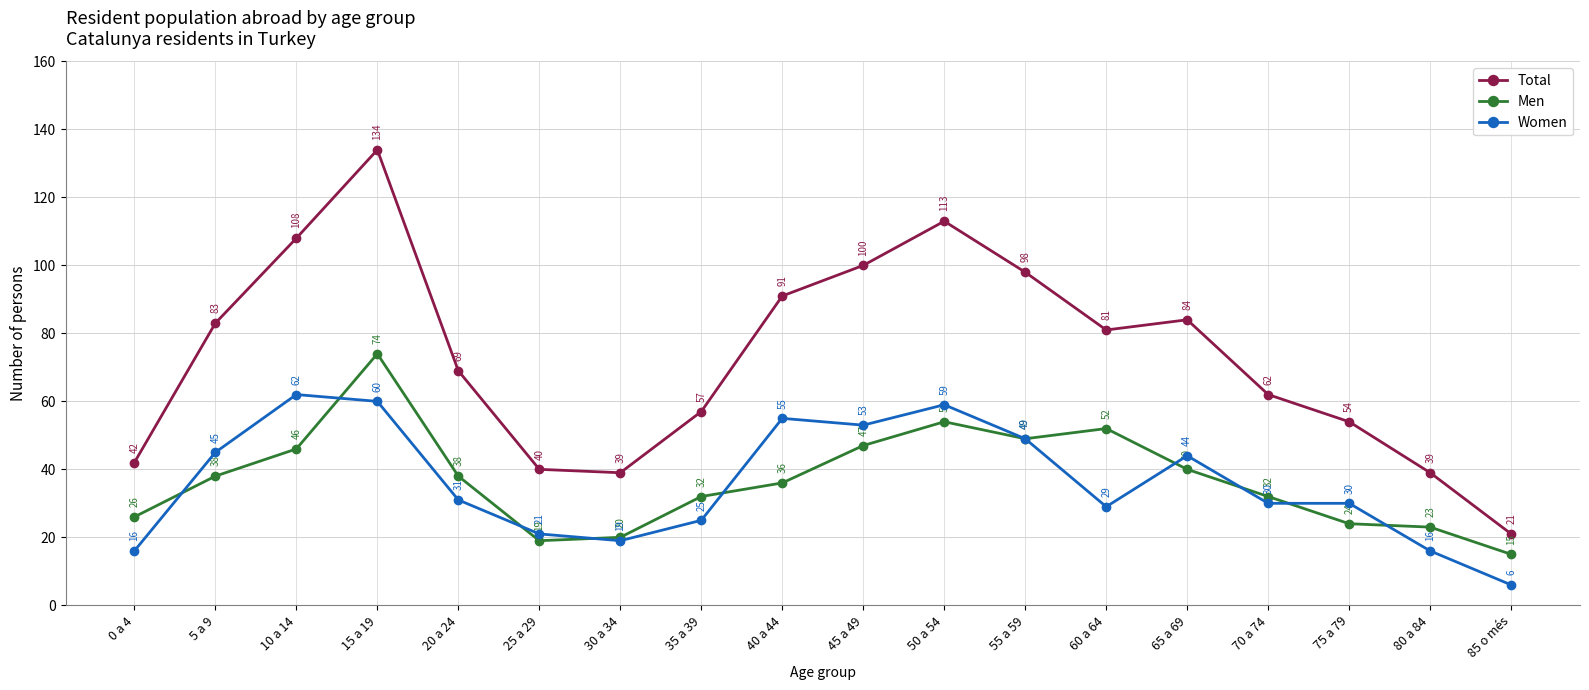

What is the sum of all Women values?

650